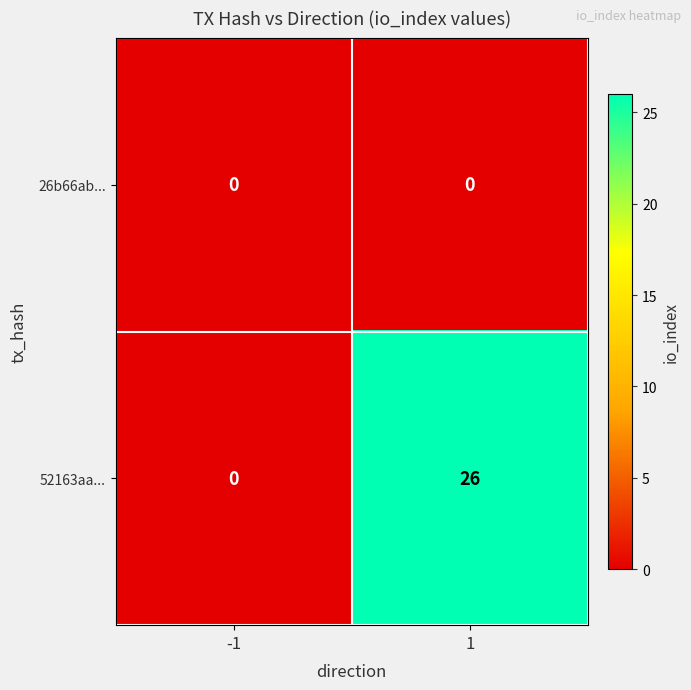

Is it true that 26b66ab... equals 0 at -1?

True